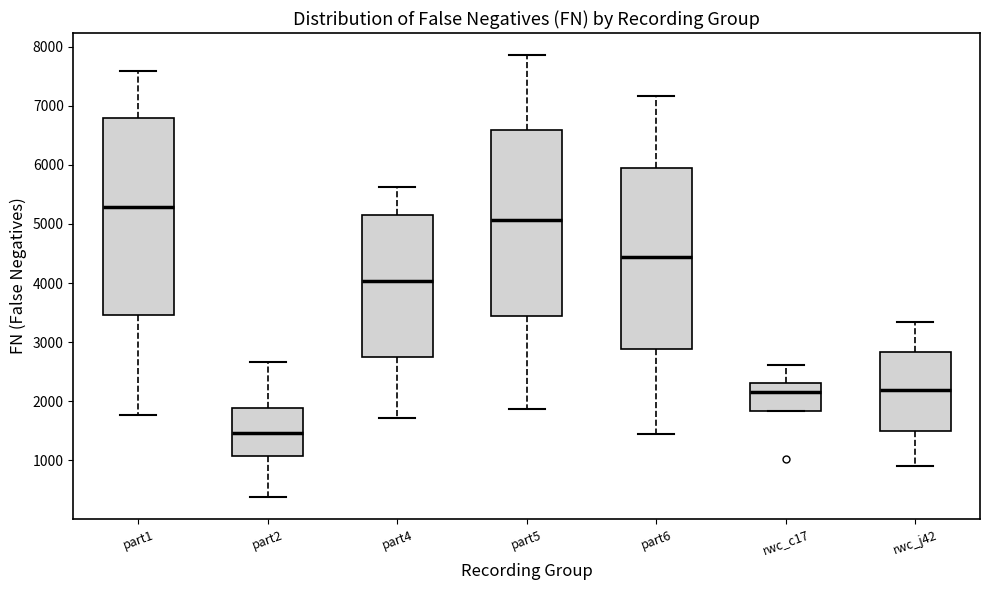

Which box has the lowest median line?

part2